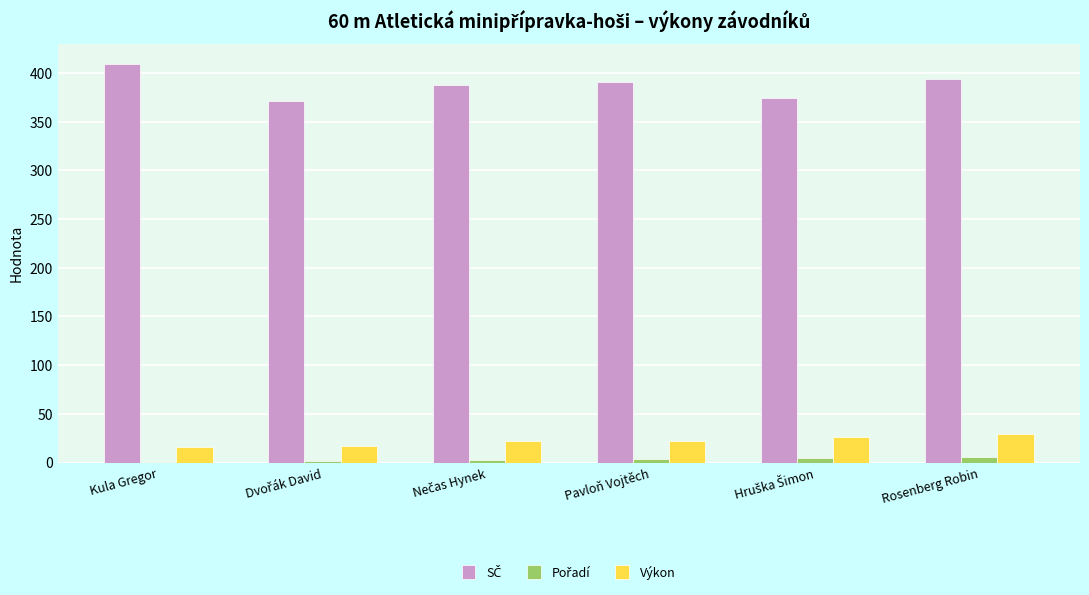

Does the chart contain stacked bars?

No